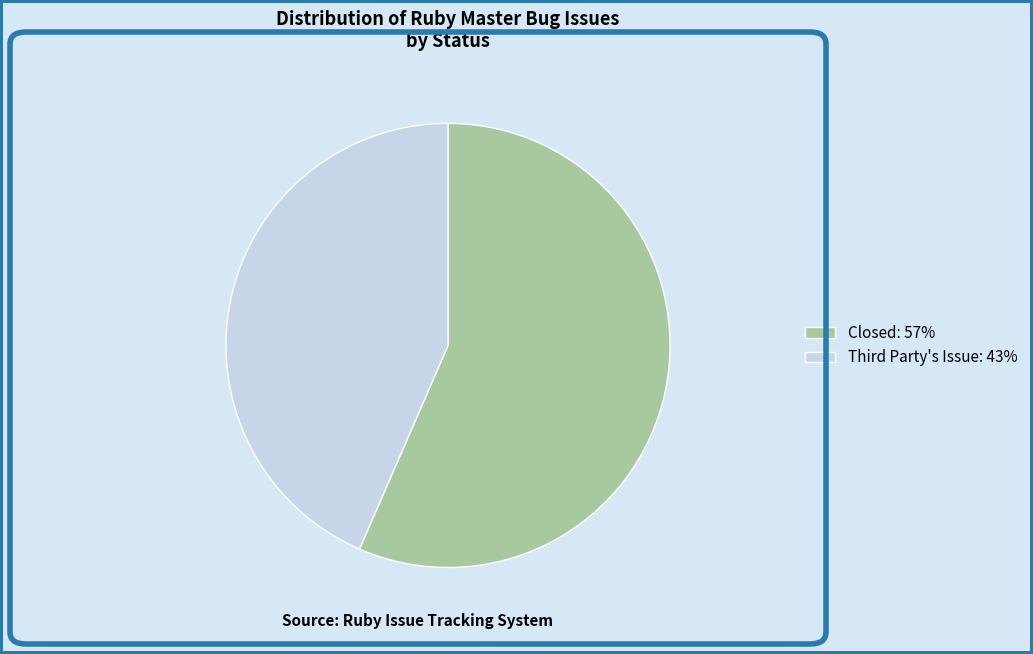

Is it true that Closed: 57% is 49% of the pie?

False